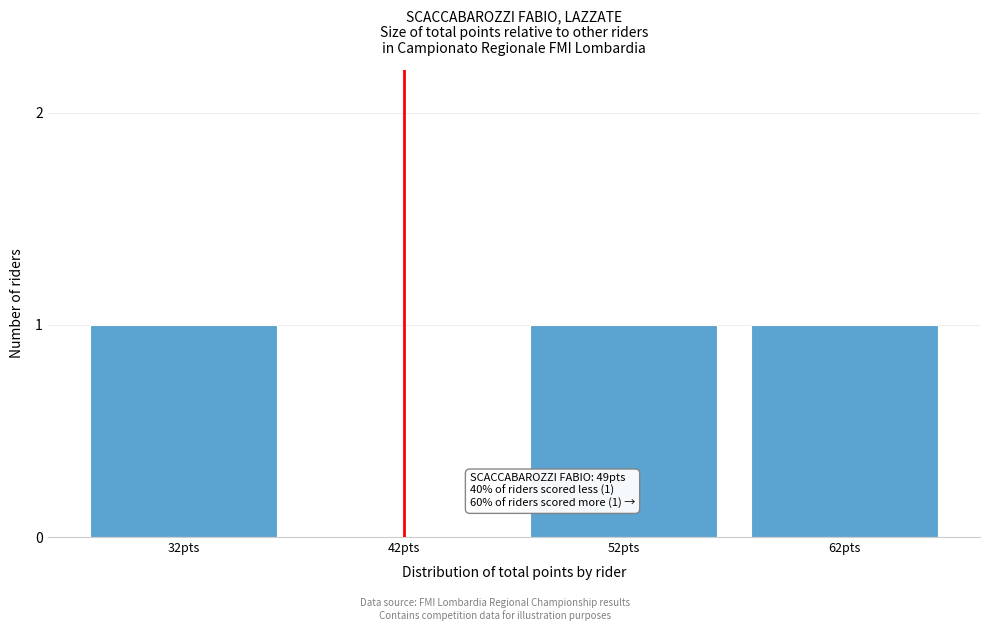

Reading left to right, extract all data points from this chart.

32pts=1	42pts=0	52pts=1	62pts=1